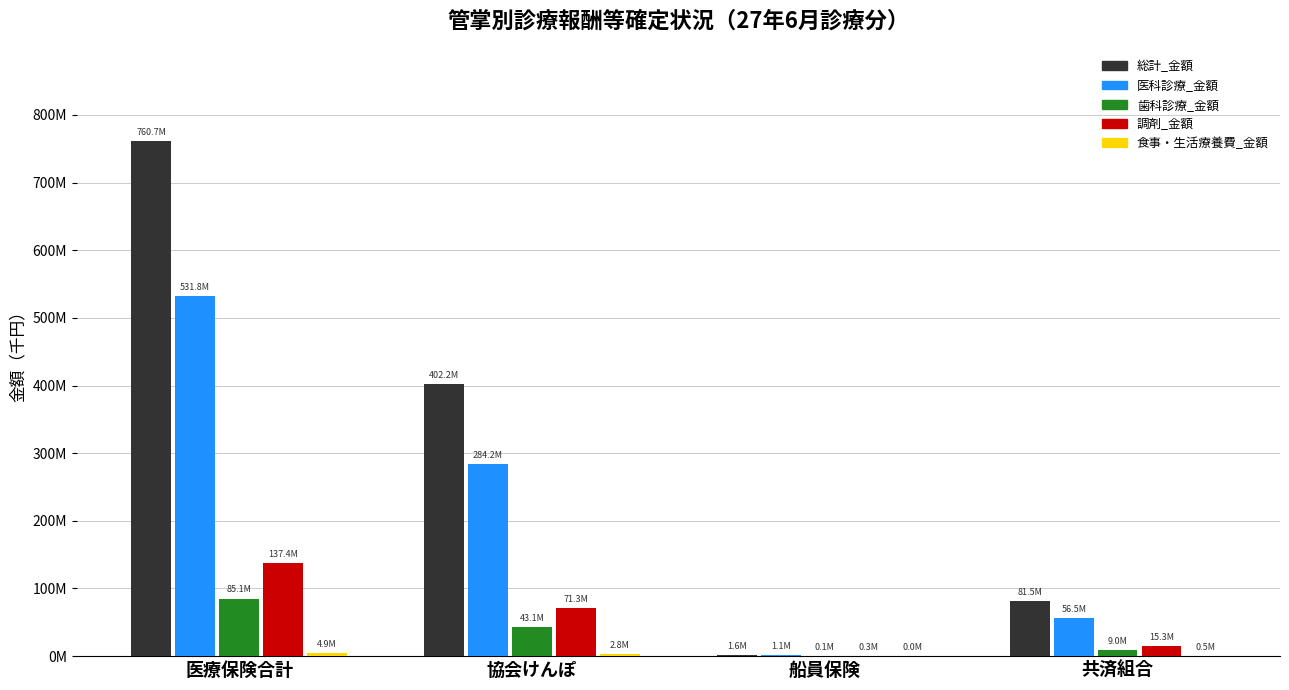

Are the bars horizontal?

No